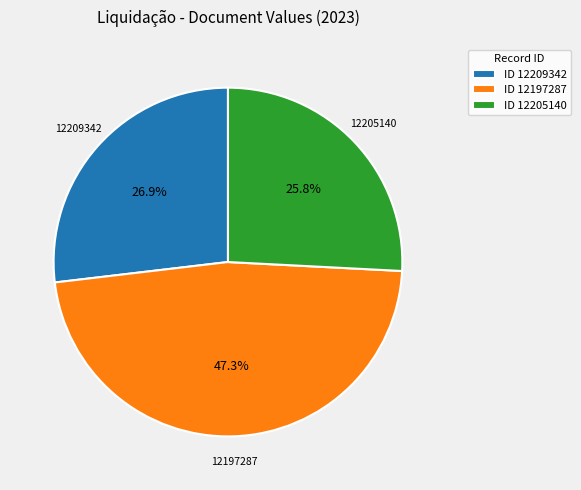

How much of the chart is everything except ID 12197287?

52.7%